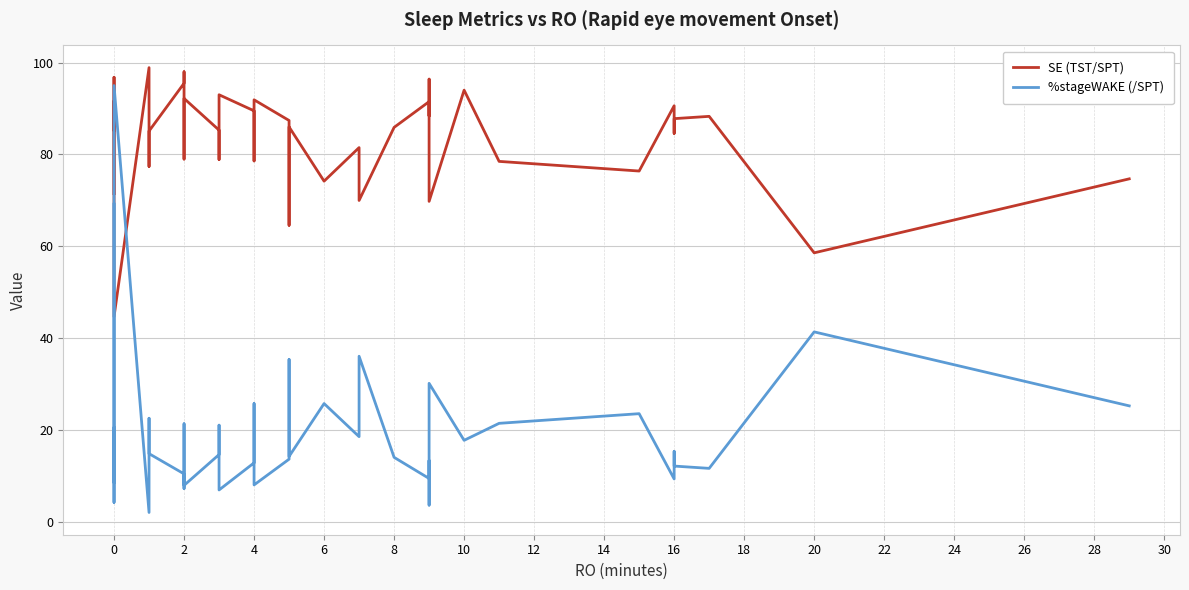

Which series has the largest total across all categories?

SE (TST/SPT)